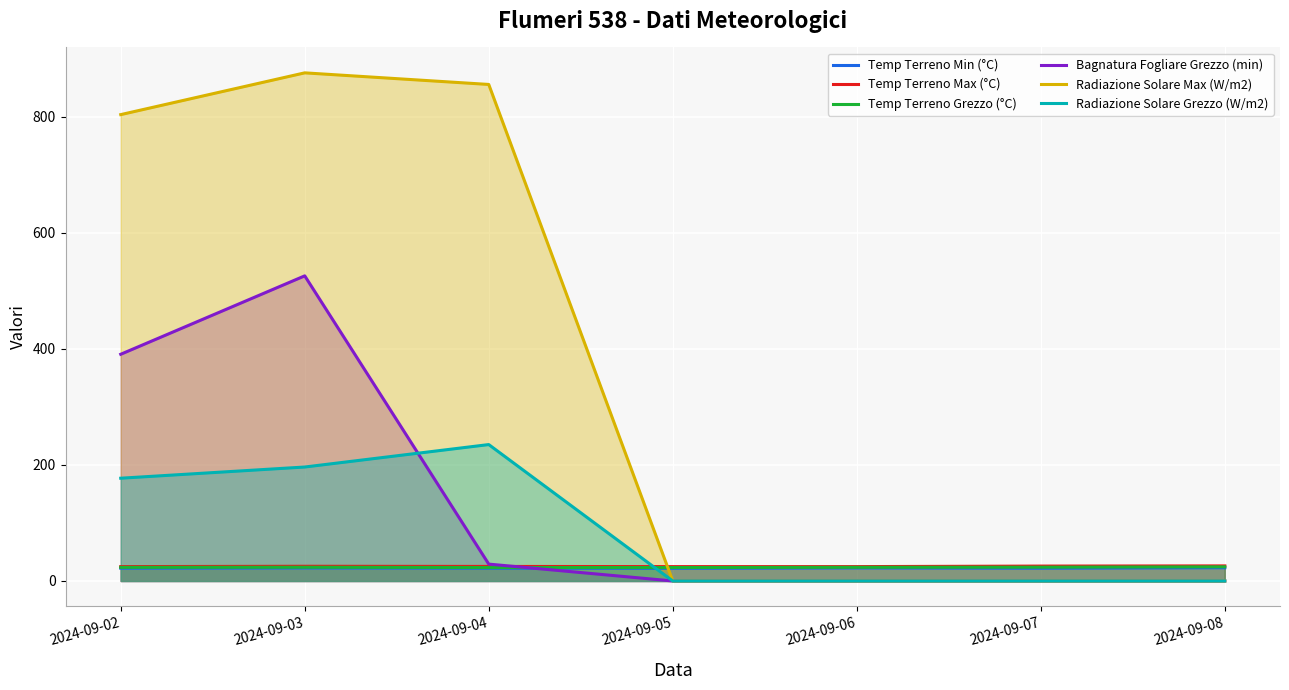

At how many categories does at least one series exceed 609?

3